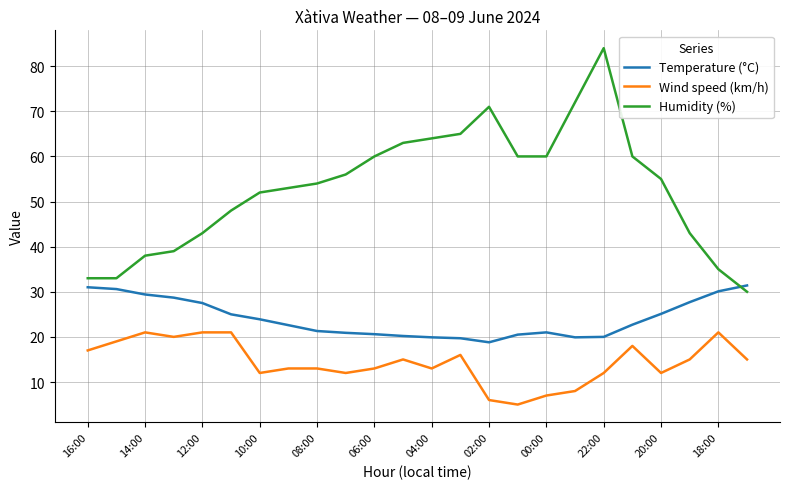

List the series in order of their overall mean, lowest first.

Wind speed (km/h), Temperature (°C), Humidity (%)